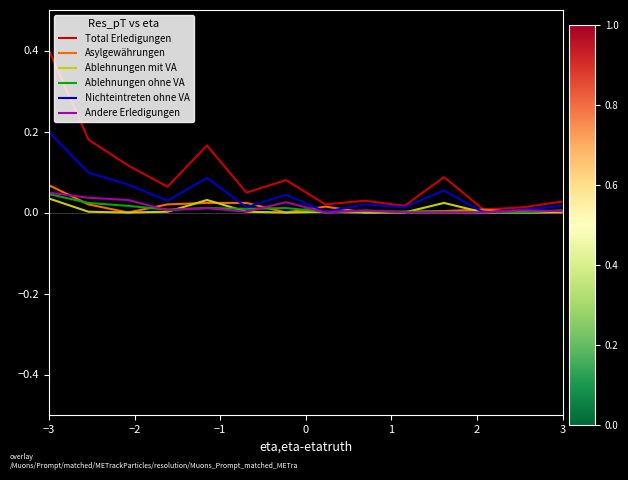

Which series has the largest total across all categories?

Total Erledigungen